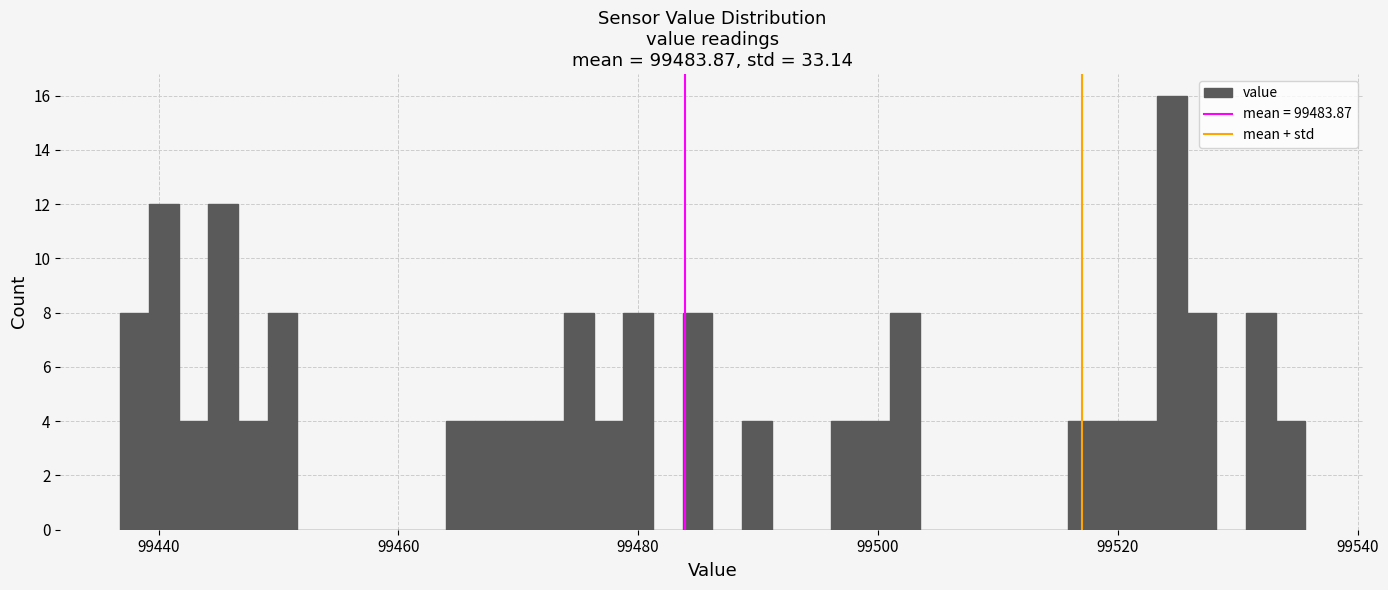

Read against the x-axis, roughly where is the centre of the tallest bar?

99524